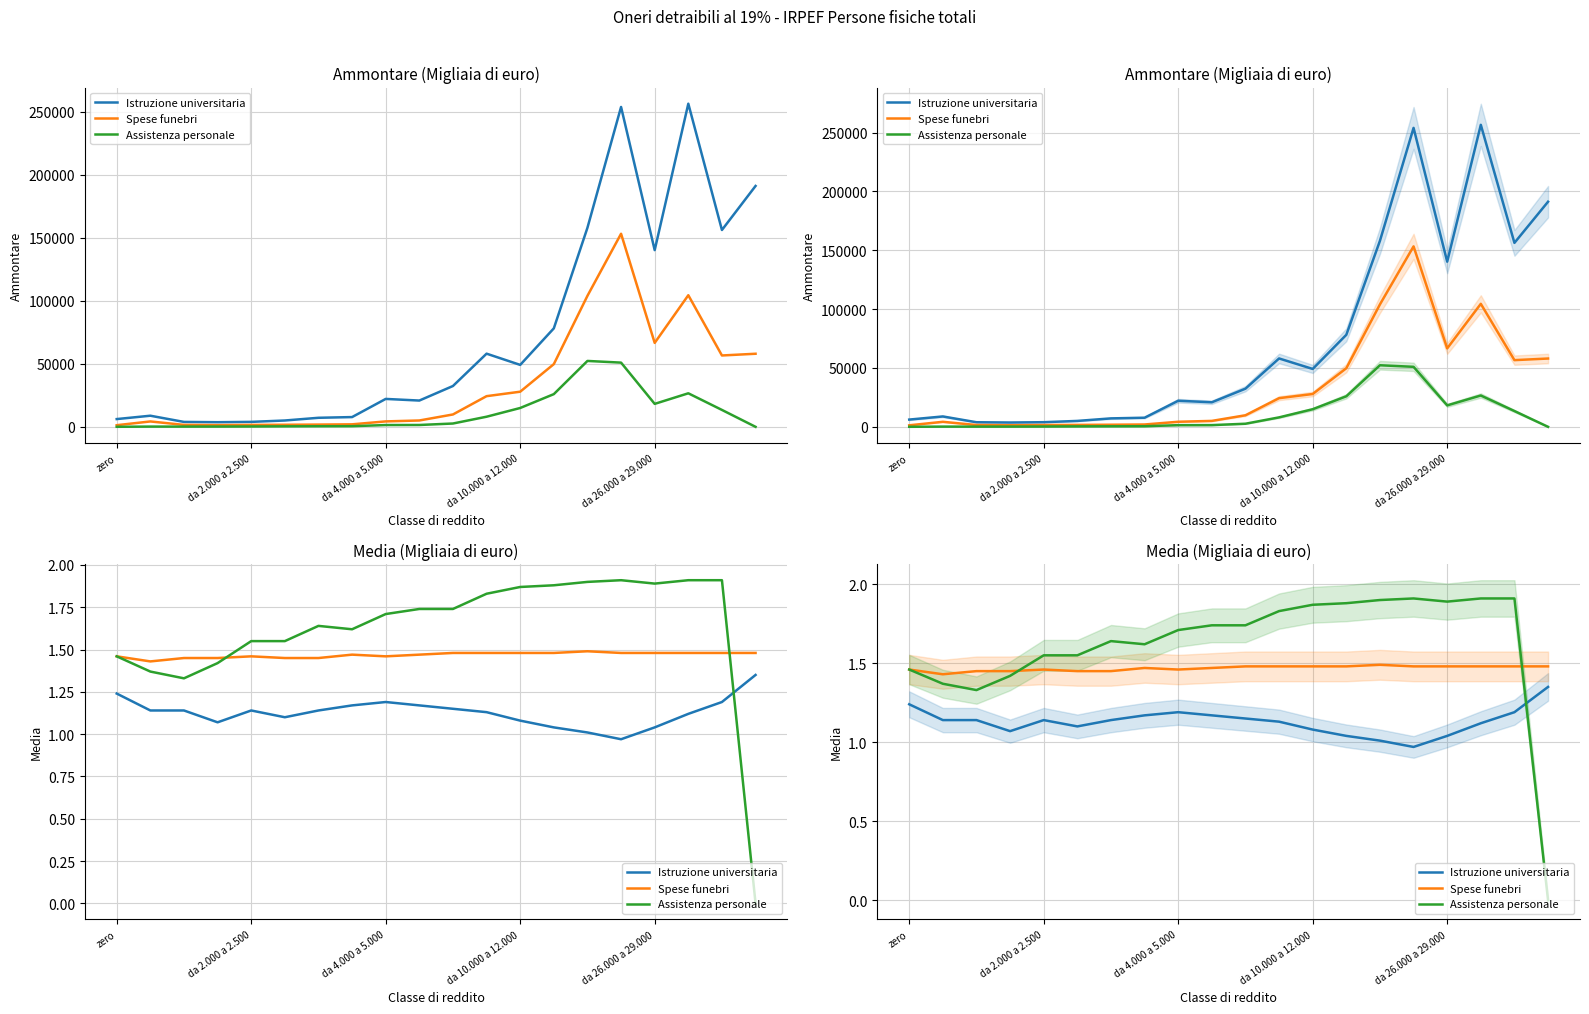

True or false: Spese funebri has more than 1 points higher than both neighbors.

True